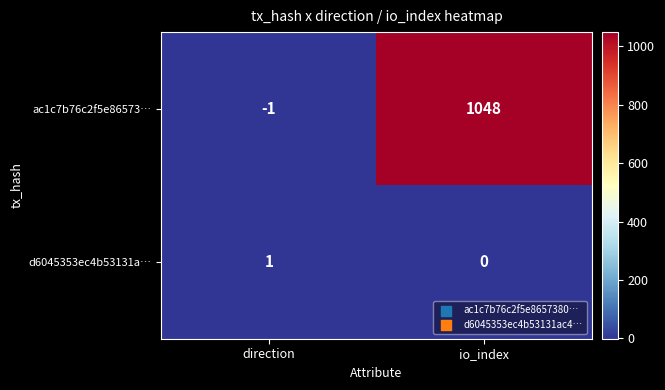

Between direction and io_index, which series saw the biggest shift?

ac1c7b76c2f5e86573…